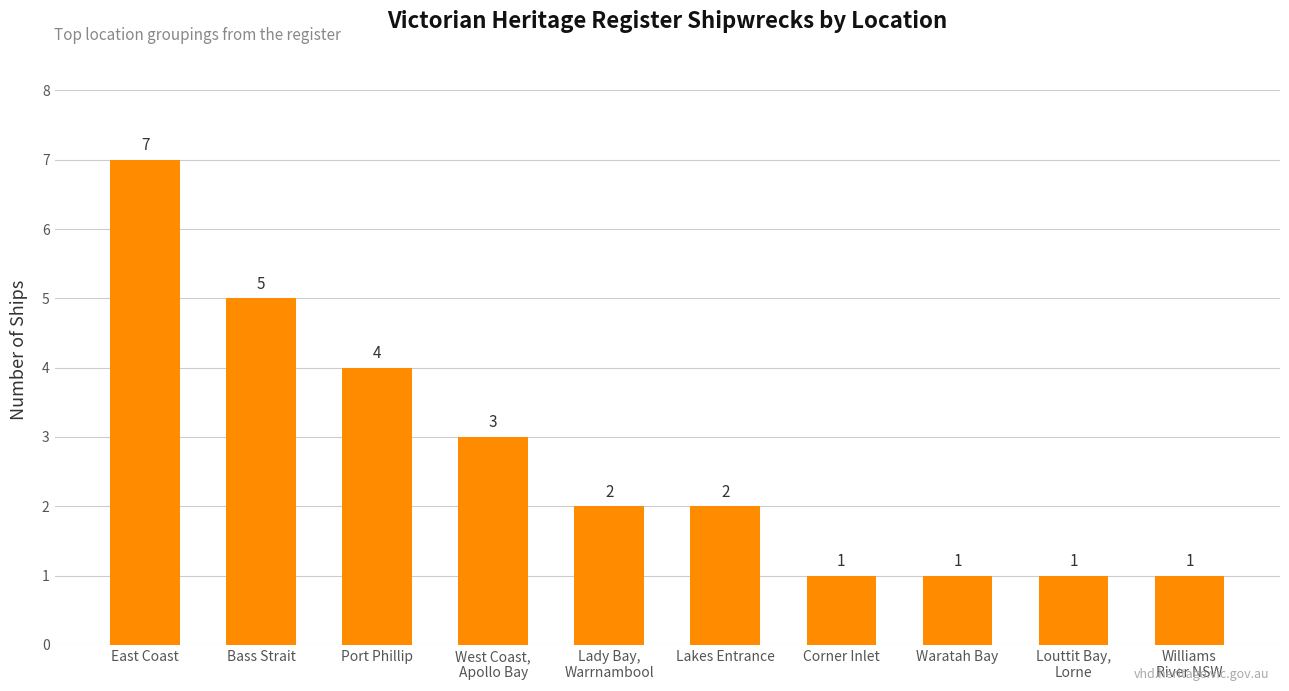

Is it true that the value at Port Phillip is 4?

True